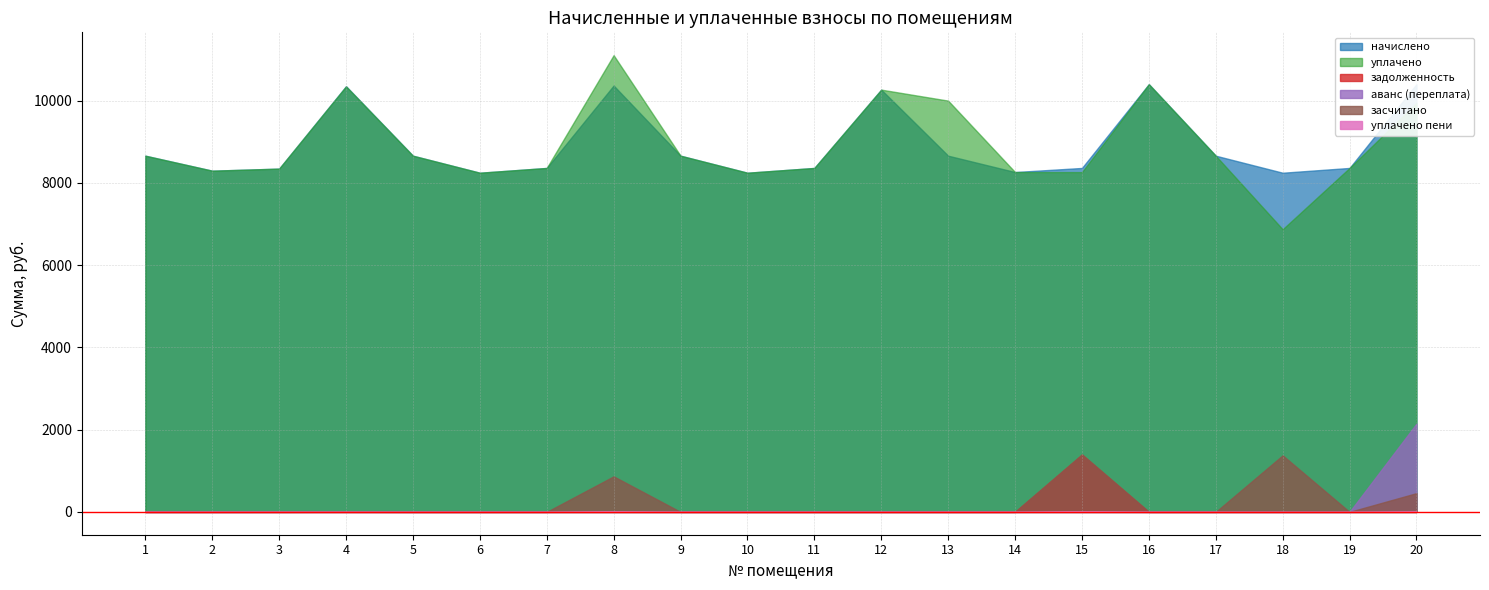

Does the chart have visible grid lines?

Yes